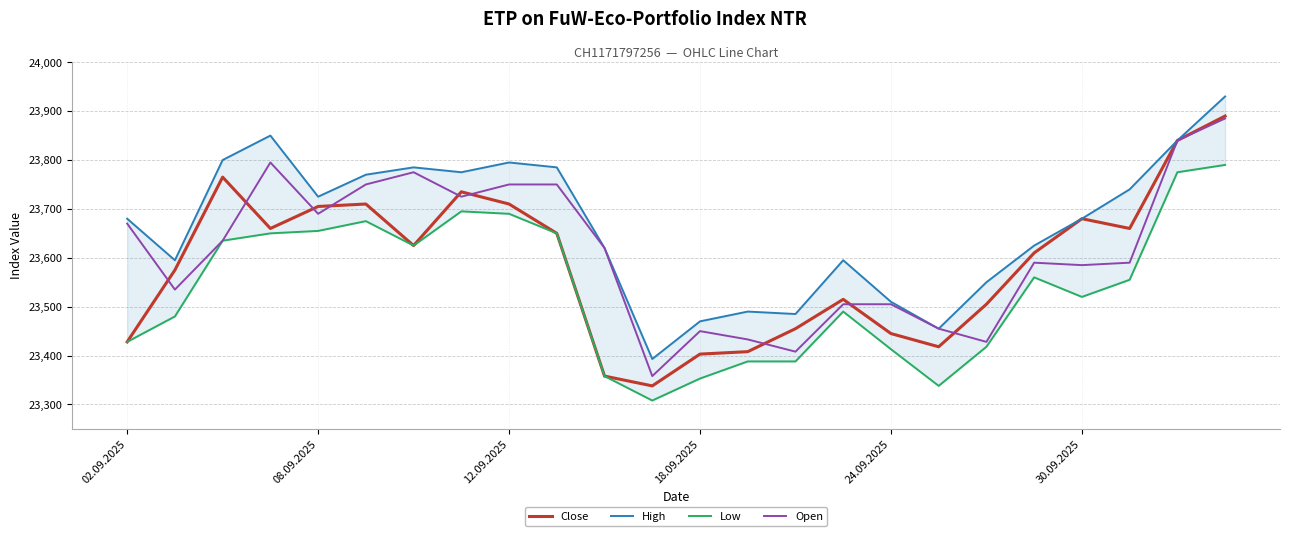

What are all the series names shown in the legend?

Close, High, Low, Open